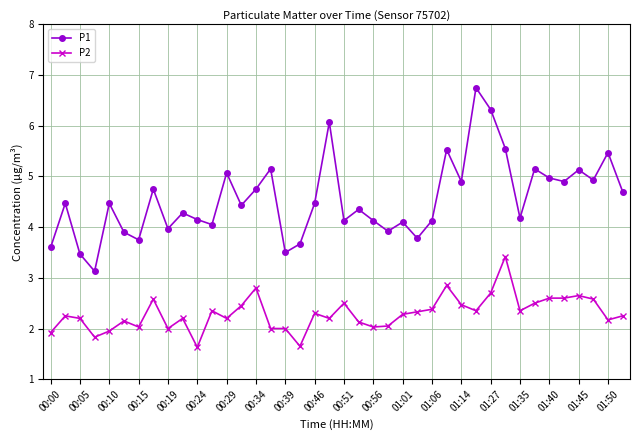

True or false: P2 and P1 intersect in this chart.

False